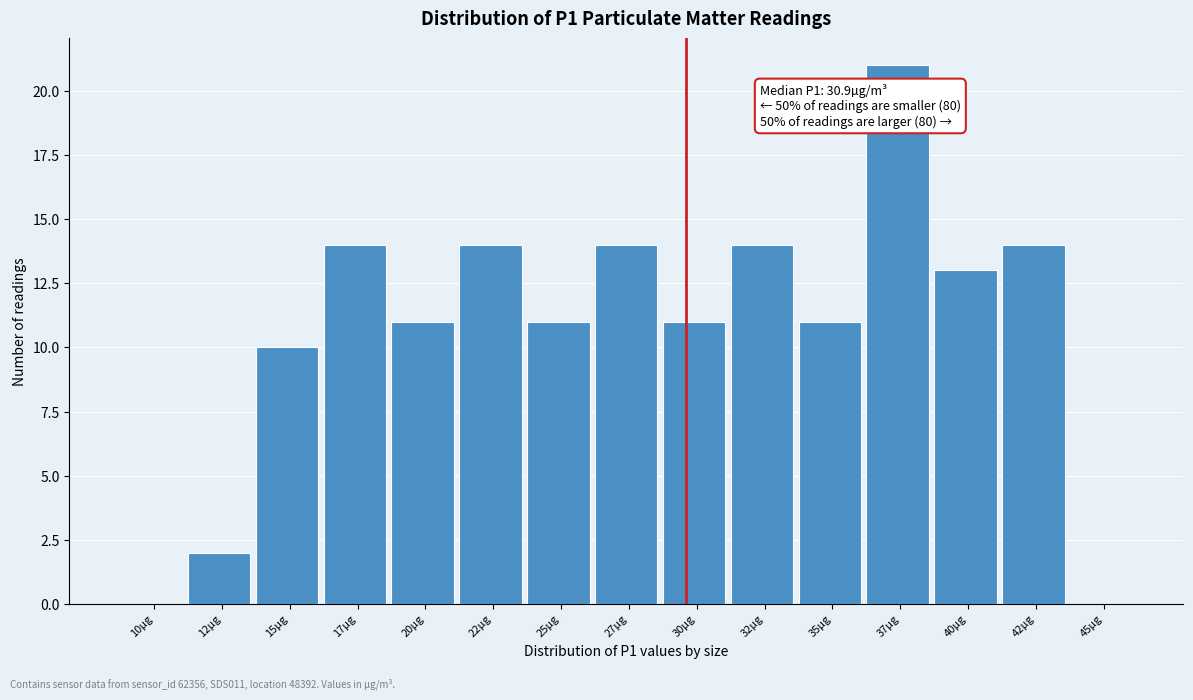

Reading left to right, list all the values displayed in this chart.

10µg=0	12µg=2	15µg=10	17µg=14	20µg=11	22µg=14	25µg=11	27µg=14	30µg=11	32µg=14	35µg=11	37µg=21	40µg=13	42µg=14	45µg=0